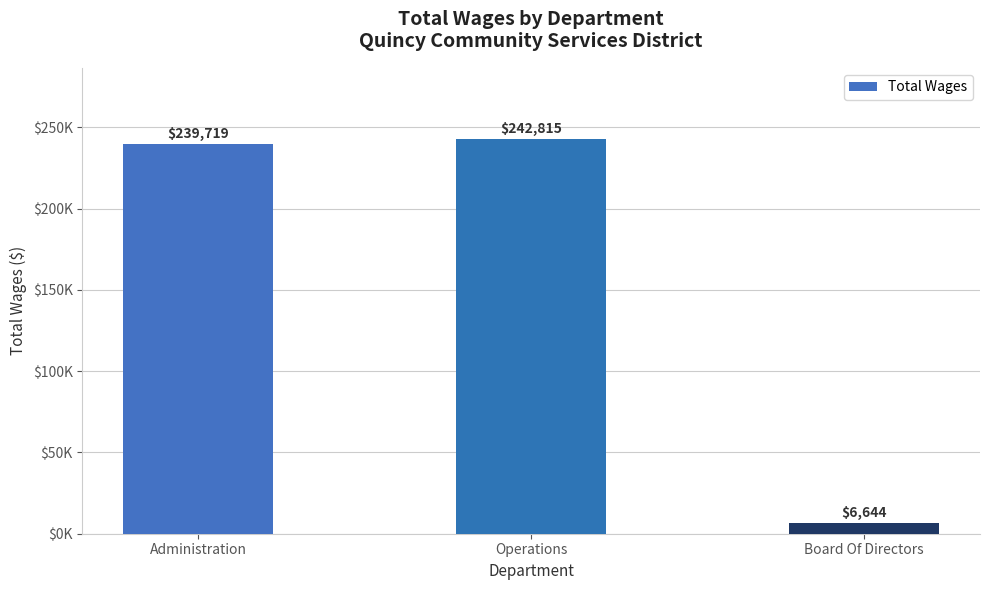

What is the difference between the values at Board Of Directors and Operations?

236171